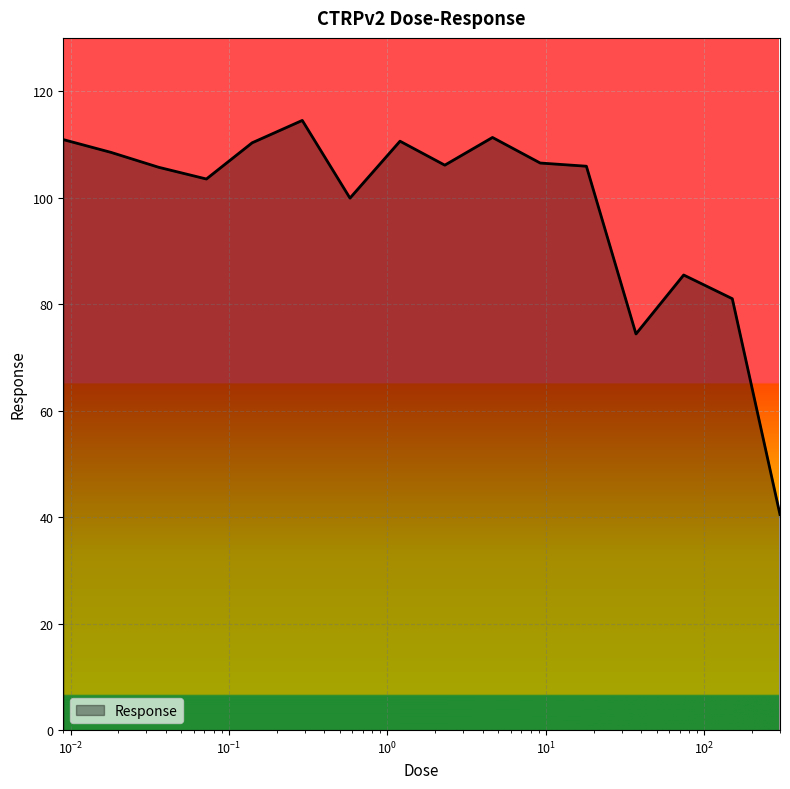

What is the smallest value displayed?

40.5